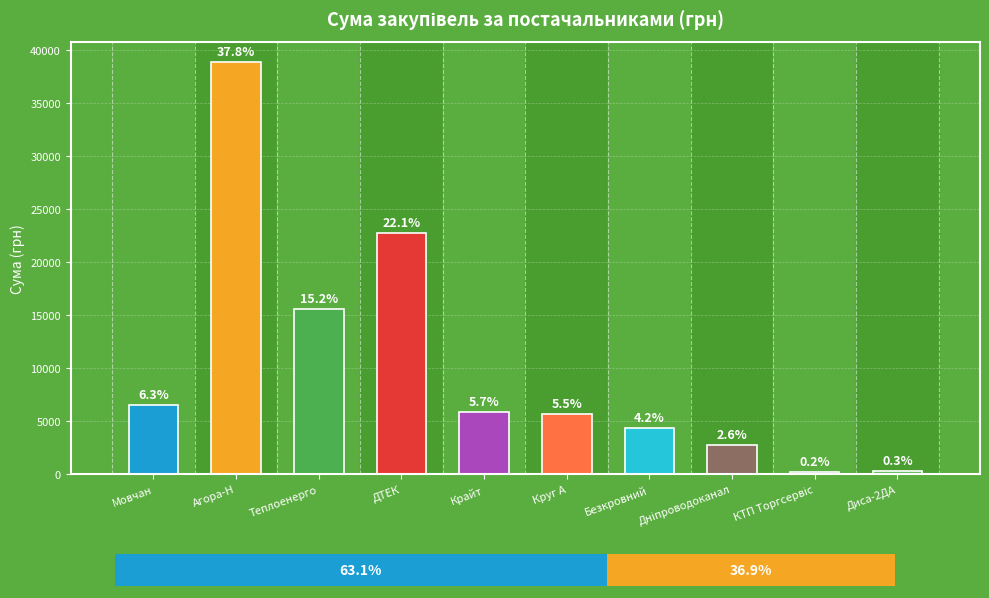

Count the number of data series in this chart.

1